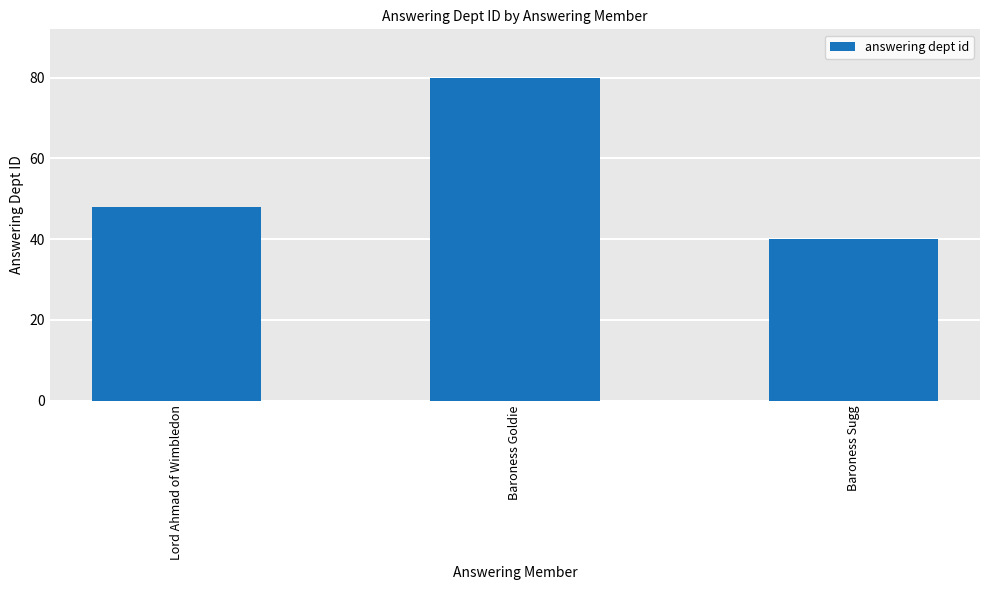

Reading left to right, extract all data points from this chart.

48	80	40